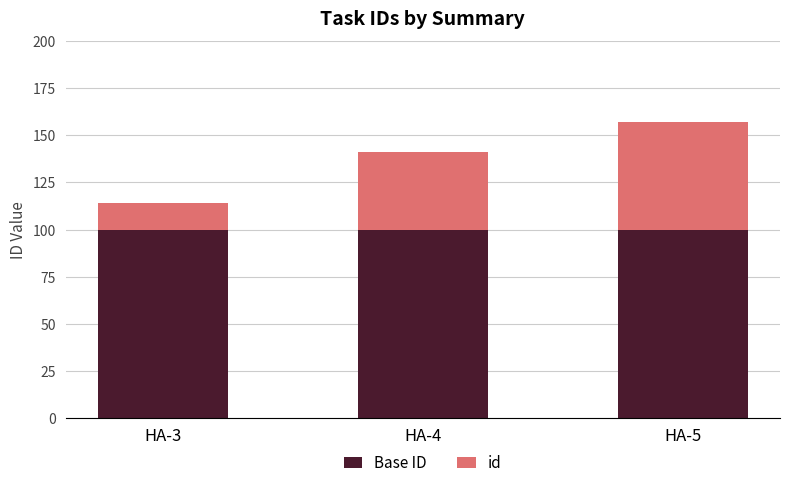

Are the bars horizontal?

No